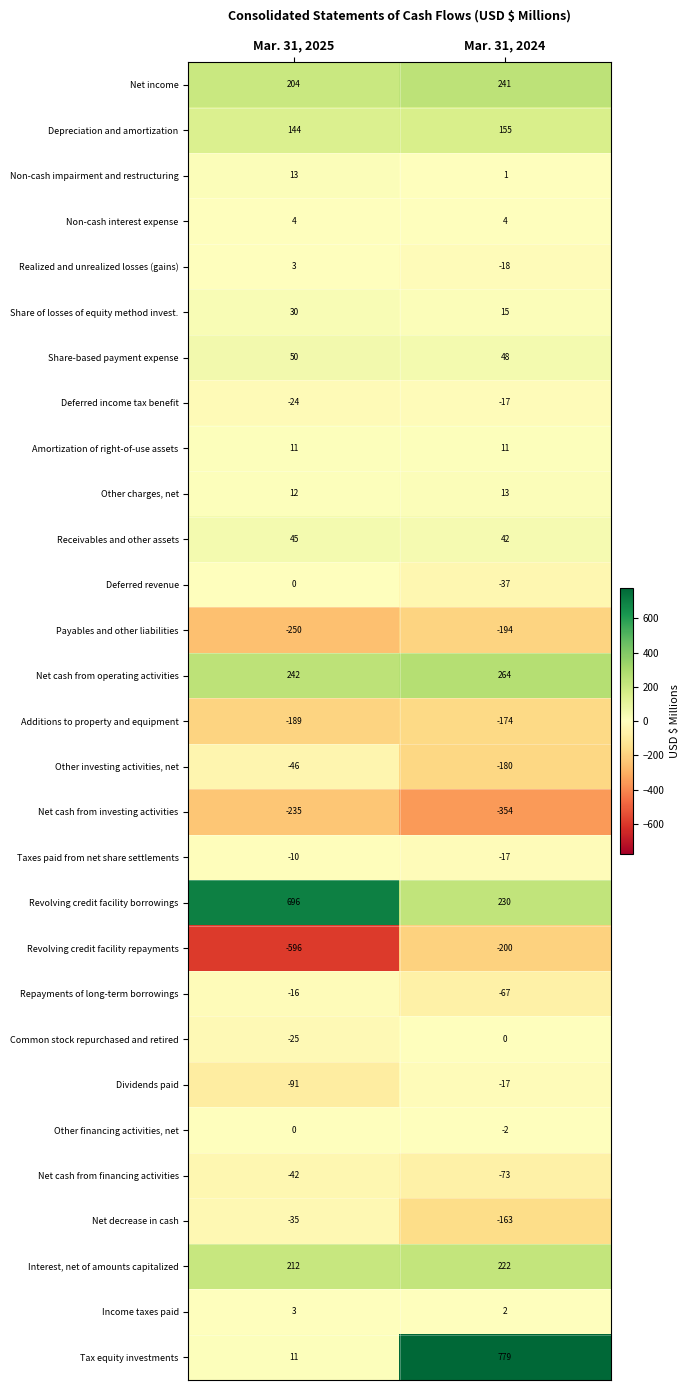

At how many categories does at least one series exceed 640?

2